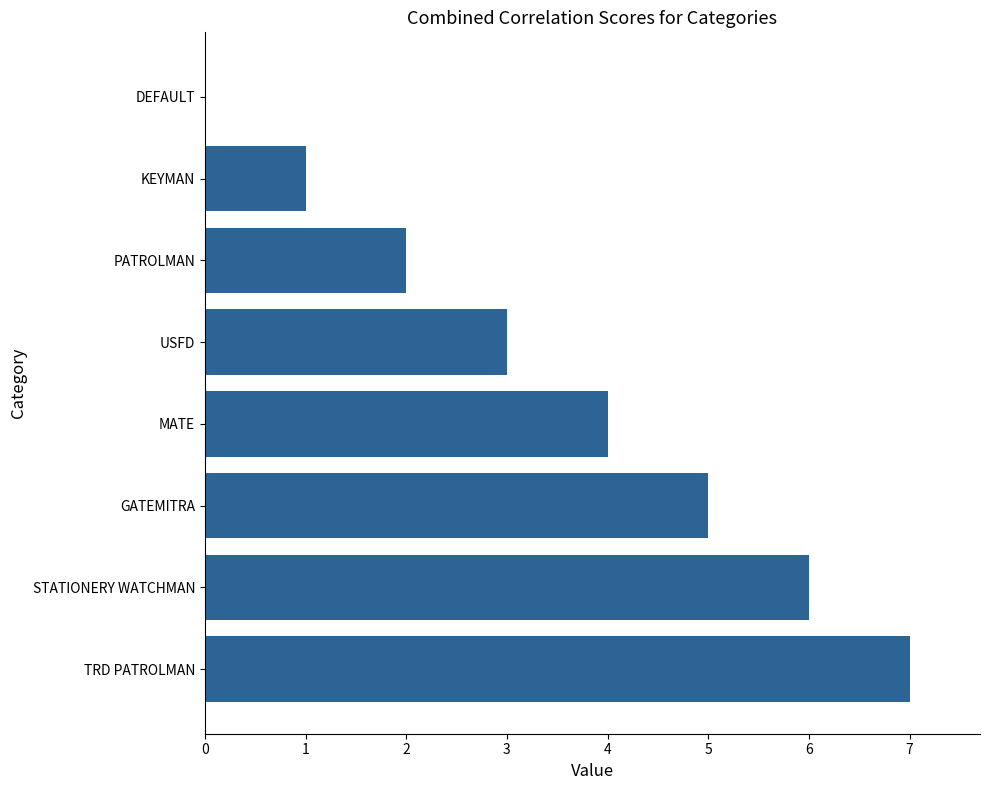

Where is the data nearest to the value 3?

USFD